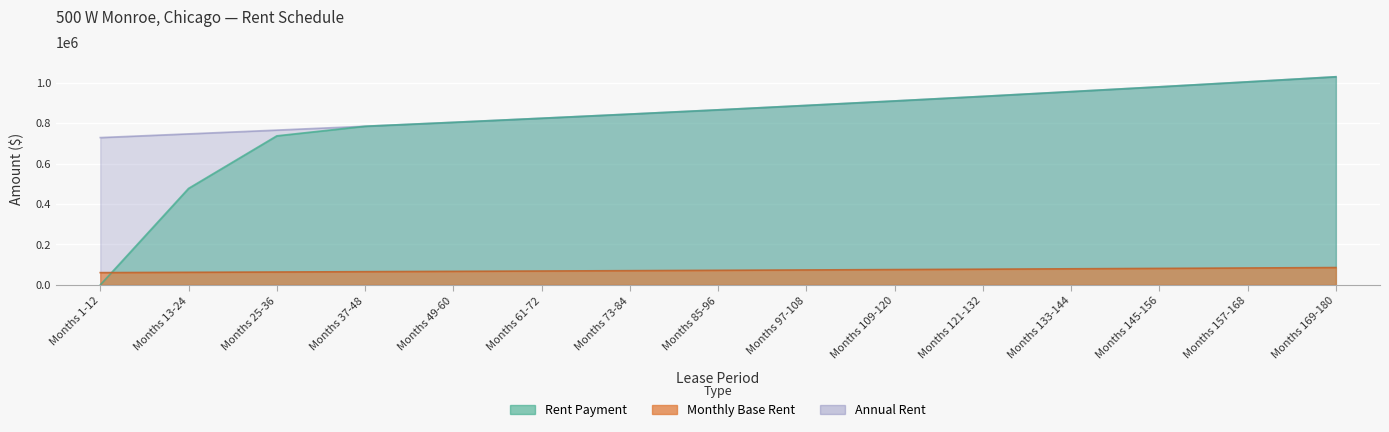

What is the average value of the Rent Payment series?

802272.3